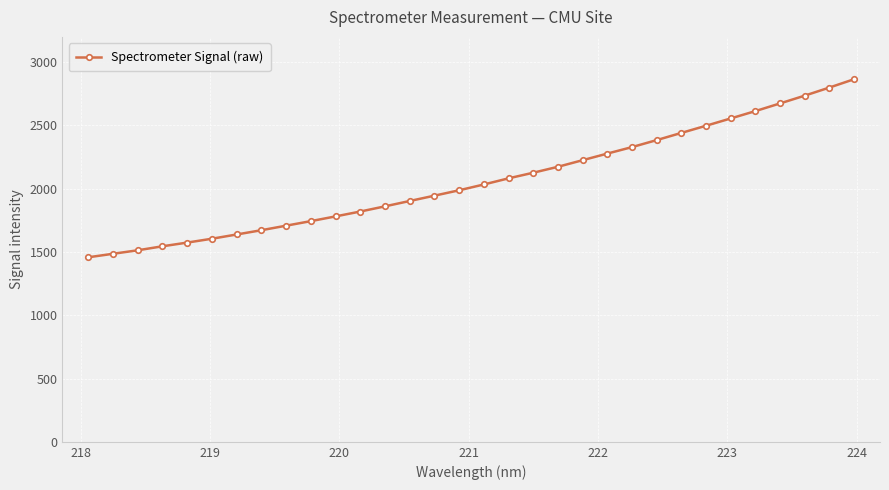

What is the smallest value displayed?

1458.4